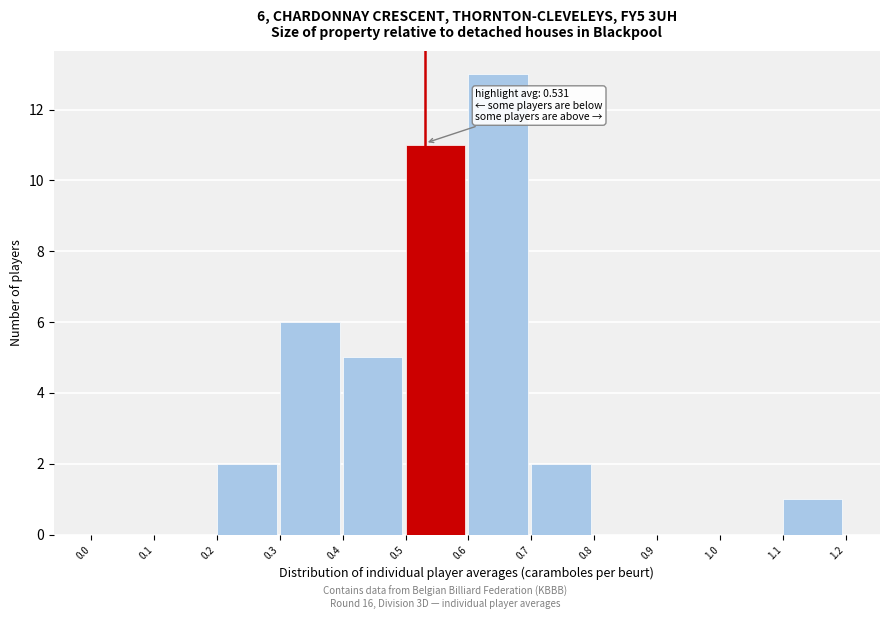

Over which range of the x-axis is the bar tallest?

0.6 to 0.7